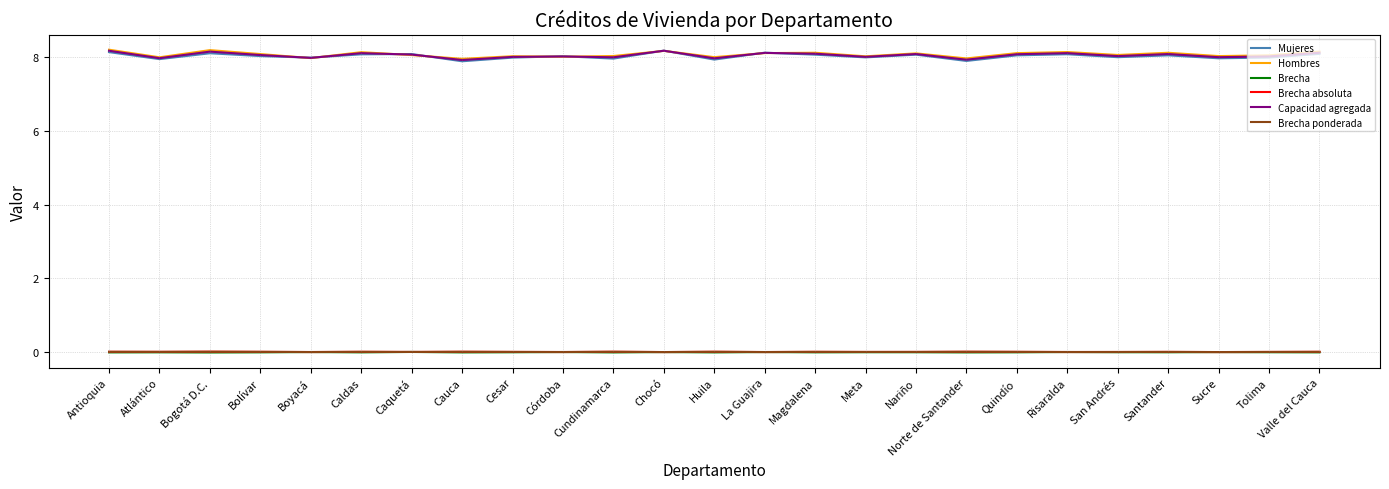

The Hombres series shows 8.1 at San Andrés. True or false?

True